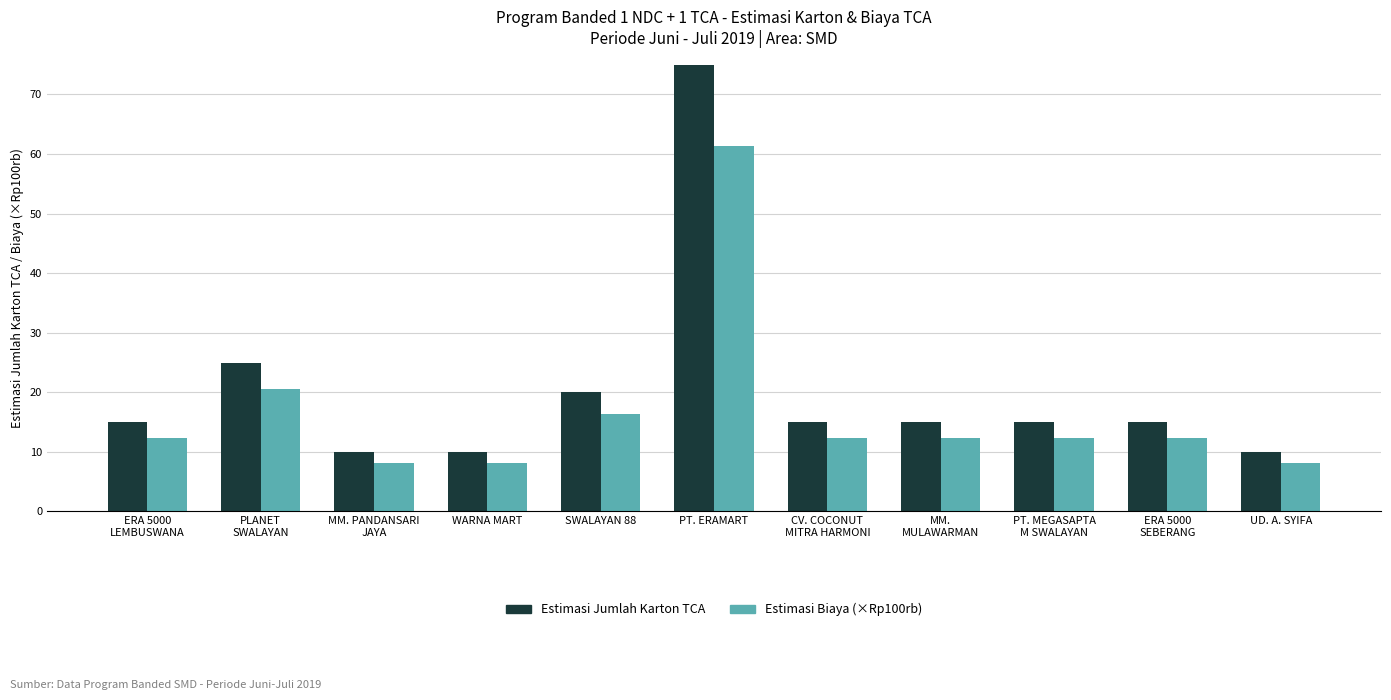

Count the number of categories in the chart.

11